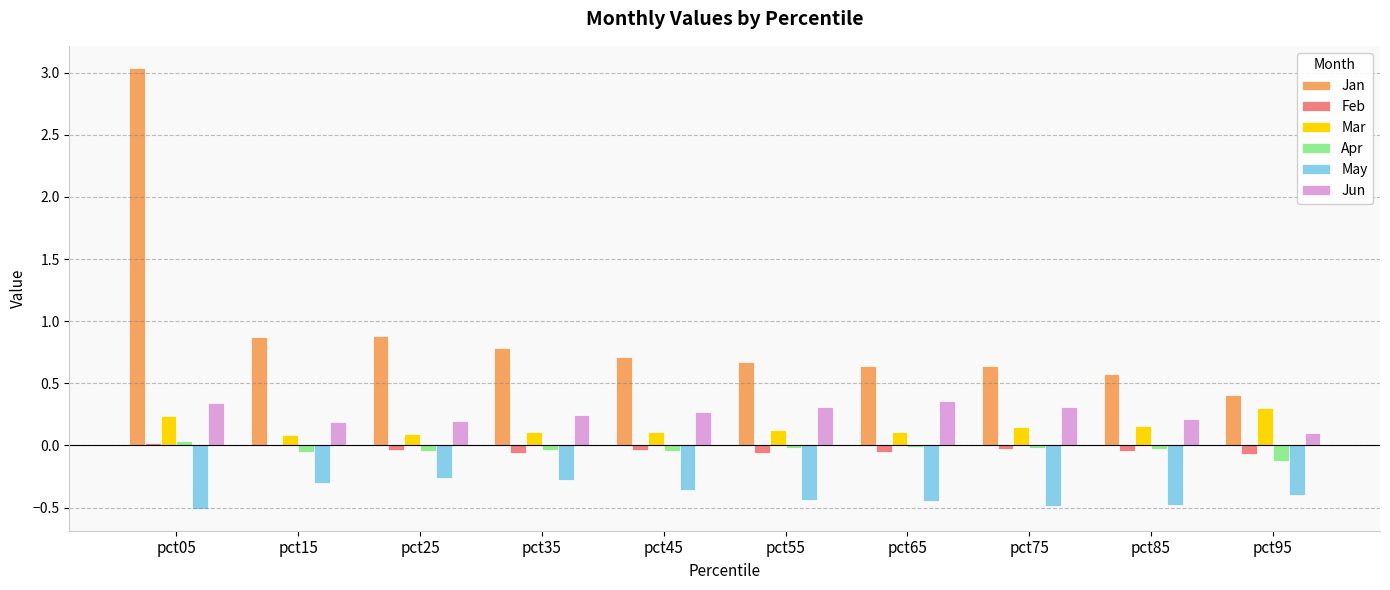

At which category is the sum across all series the highest?

pct05